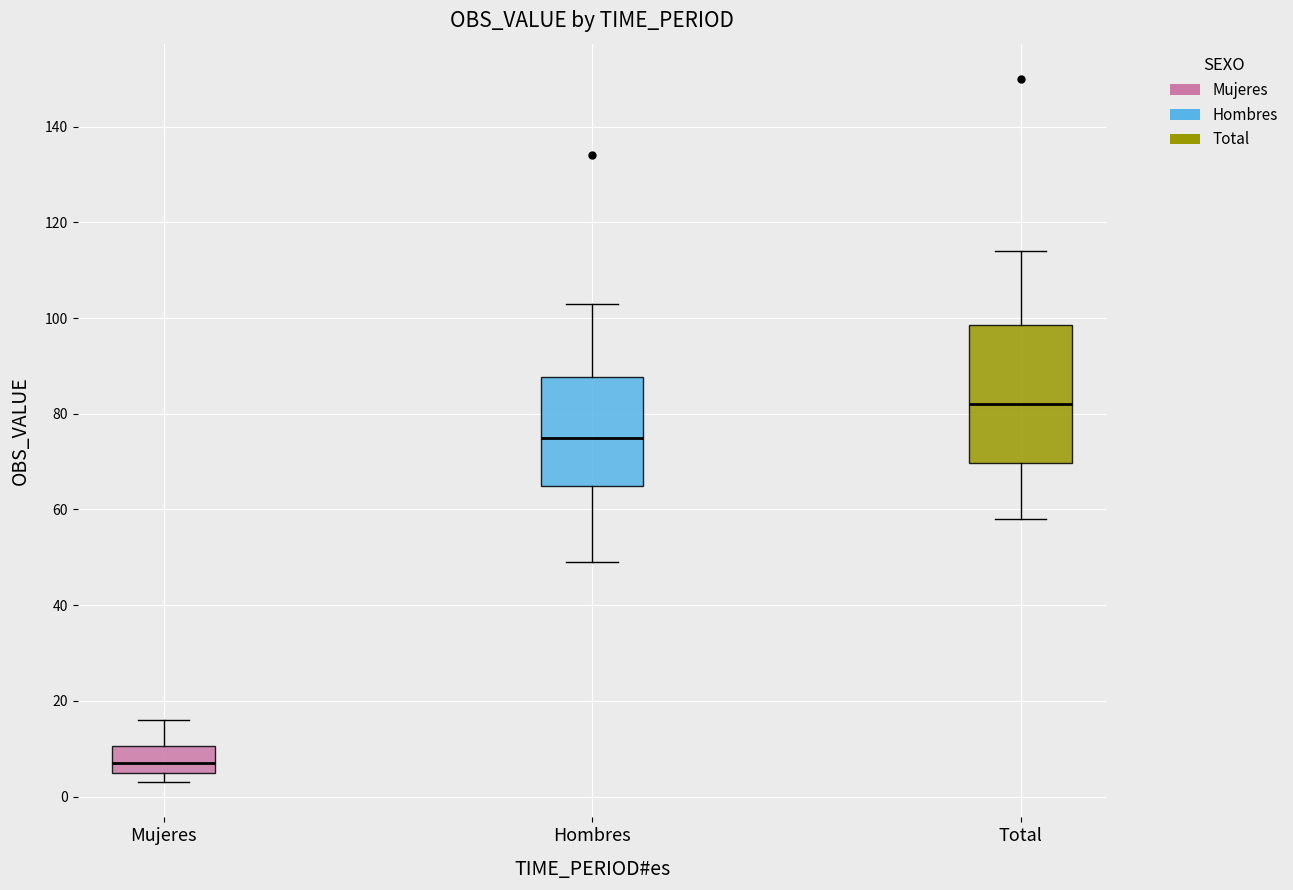

Reading left to right, transcribe this box plot: for each box, give where its median line is, the range the box spans, and where its two whiskers end, as read against the y-axis. The values are not printed on the chart, so give them approximately, as read against the axis.

Mujeres: median 8, box 6 to 10, whiskers 4 to 16
Hombres: median 76, box 66 to 88, whiskers 50 to 104
Total: median 82, box 70 to 98, whiskers 58 to 114